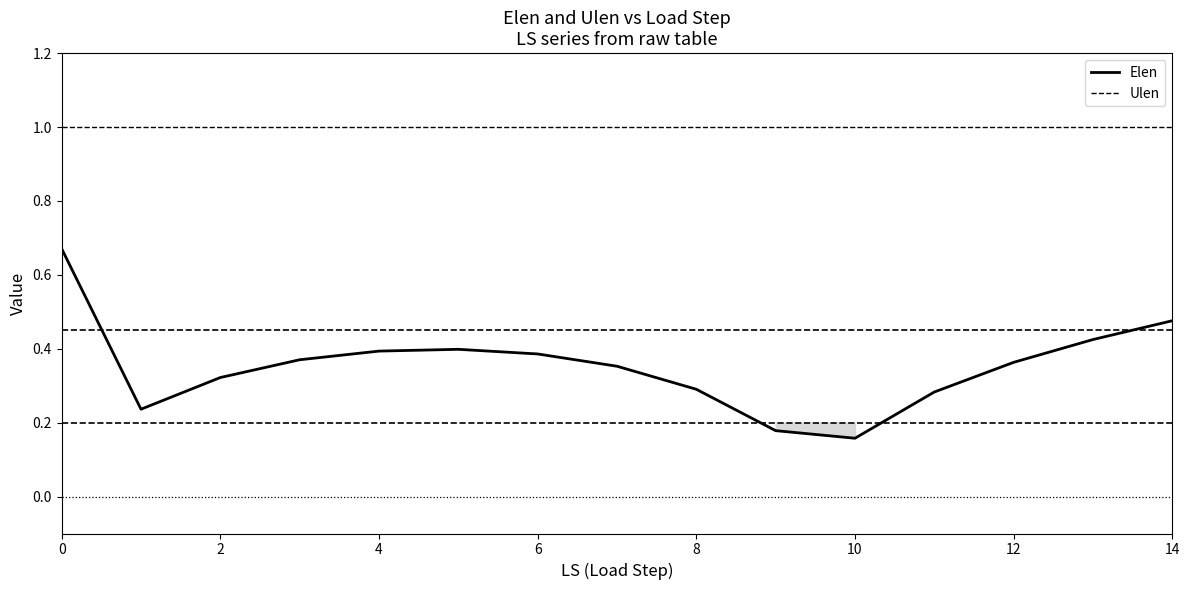

Which series has the largest range (max minus min)?

Elen